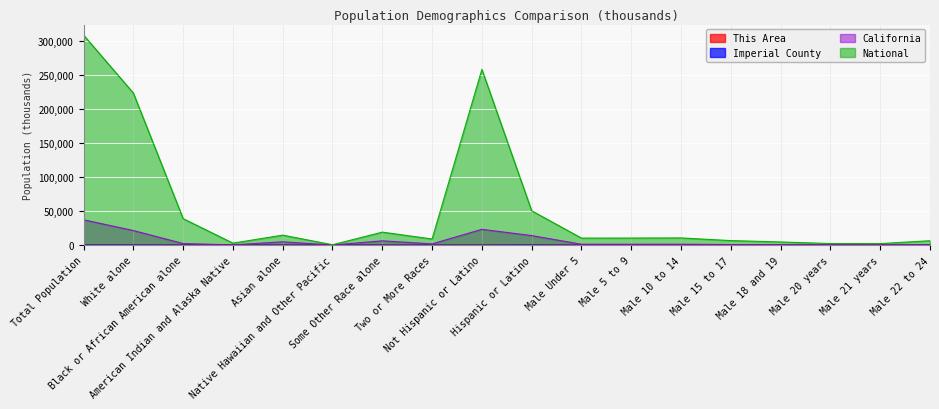

Which series has the largest total across all categories?

National